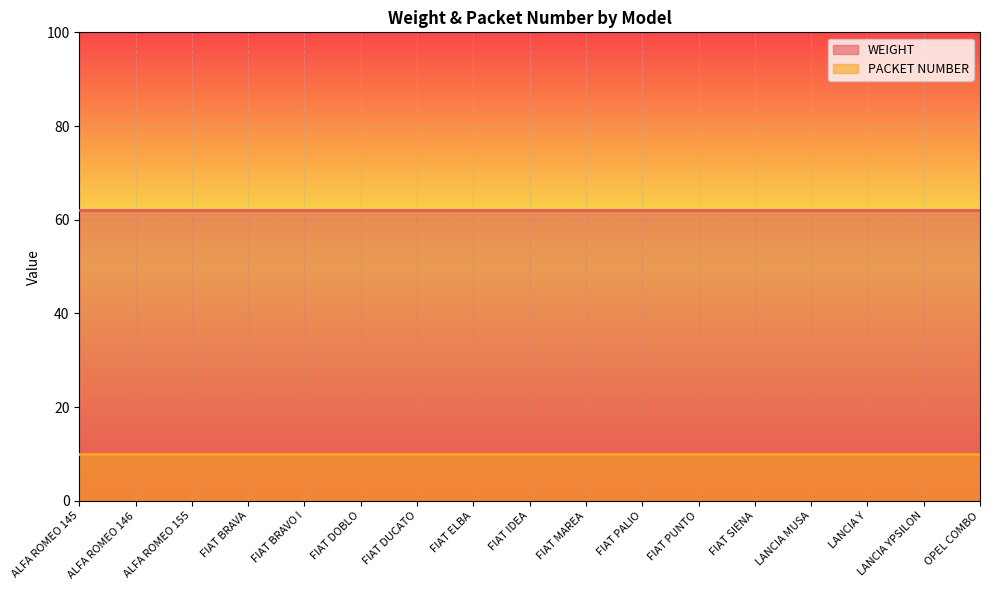

What is the total value across all series at FIAT ELBA?

72